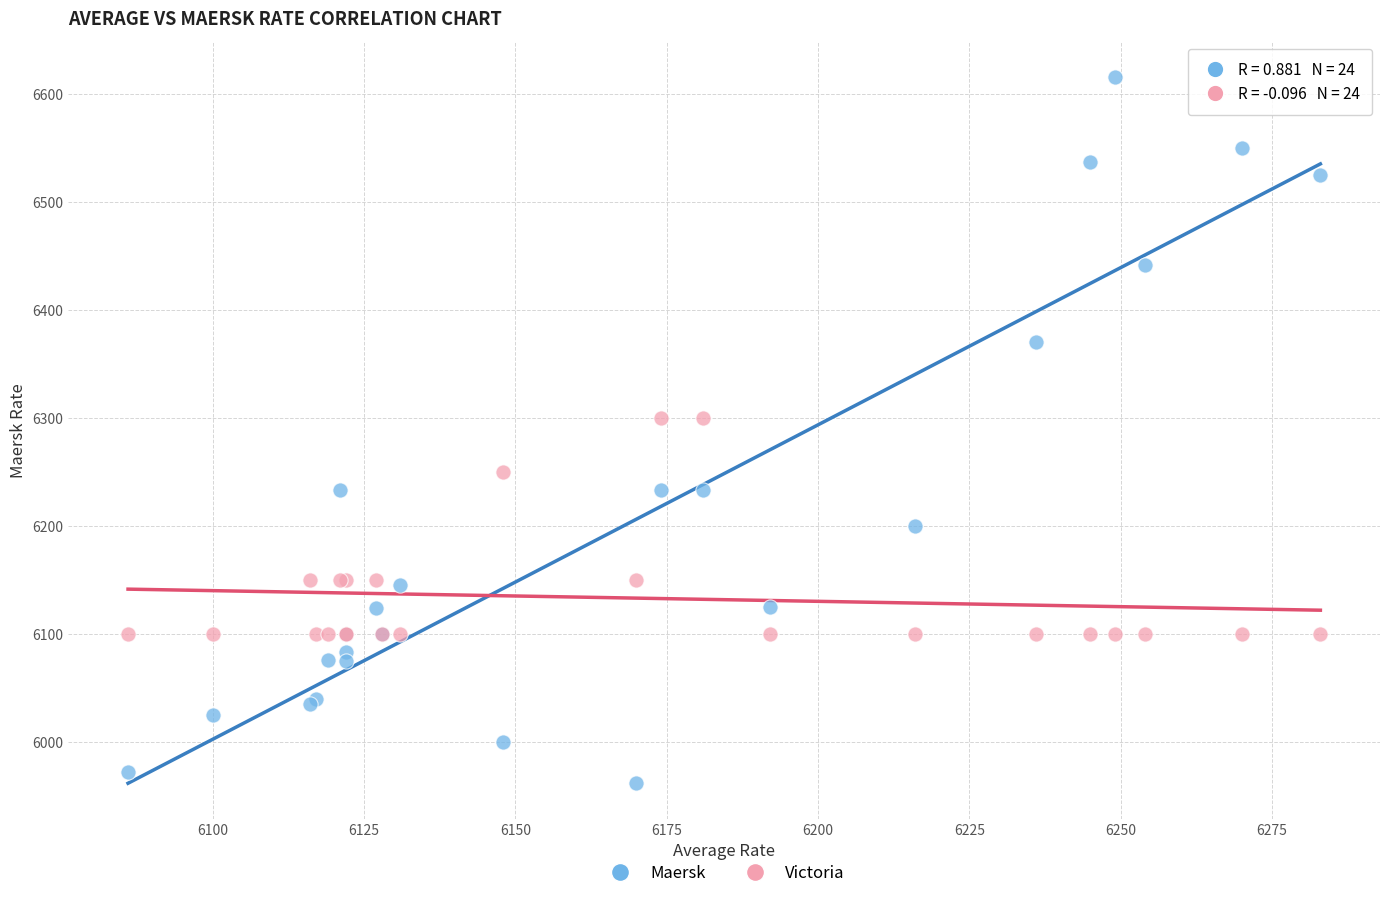

Which series contains the highest Y value?

Maersk